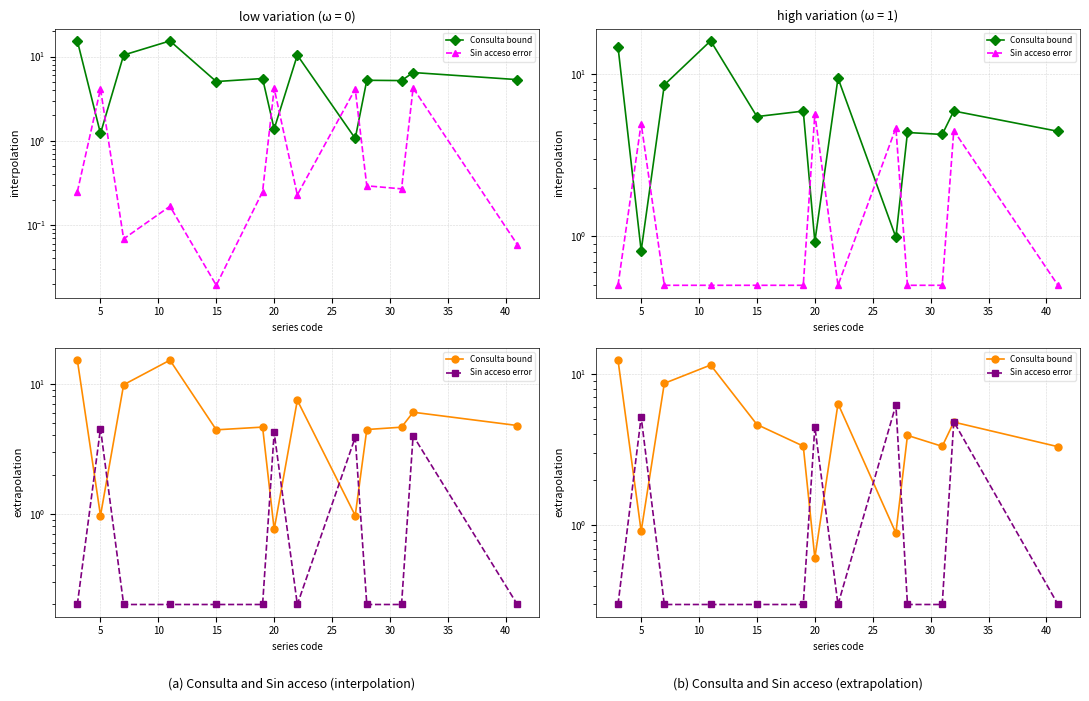

Does the chart display data point markers on the line(s)?

Yes